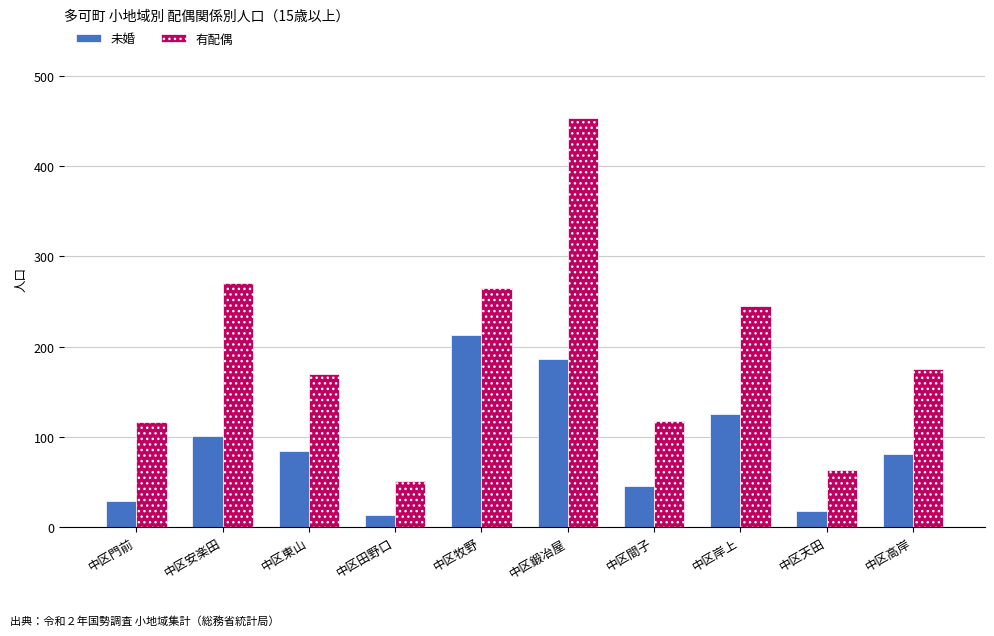

The 有配偶 series shows 454 at 中区鍛冶屋. True or false?

True